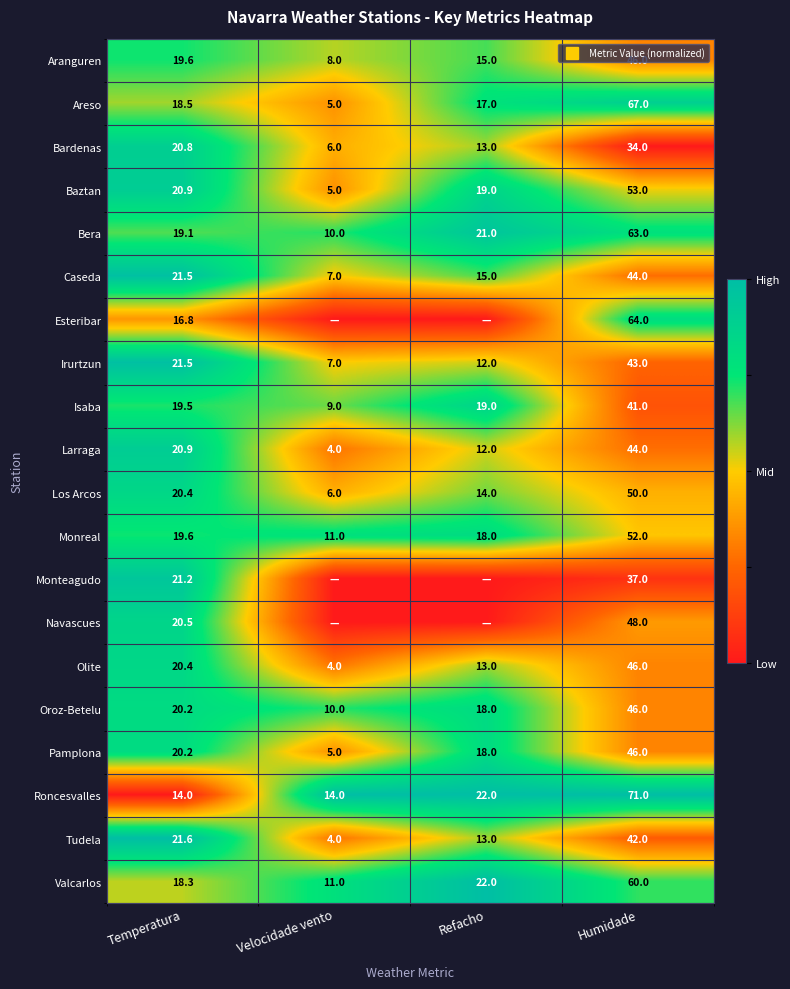

How many data points does each series have?

4